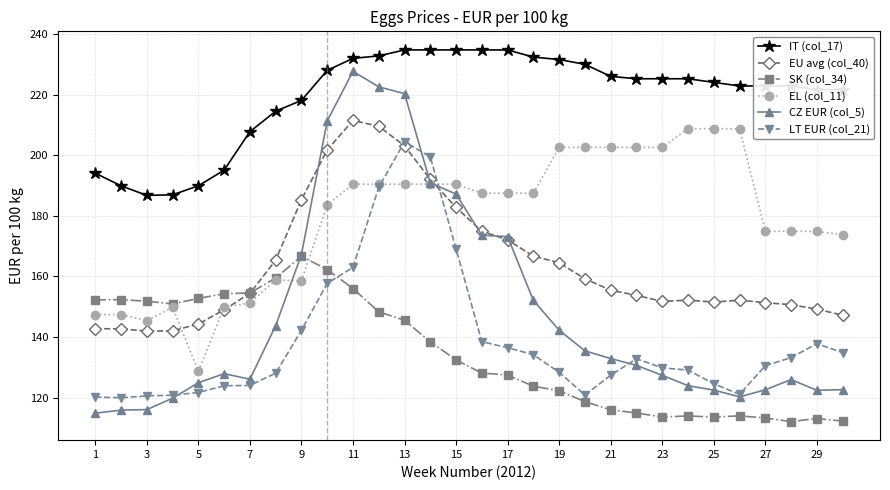

Which series has the largest range (max minus min)?

CZ EUR (col_5)